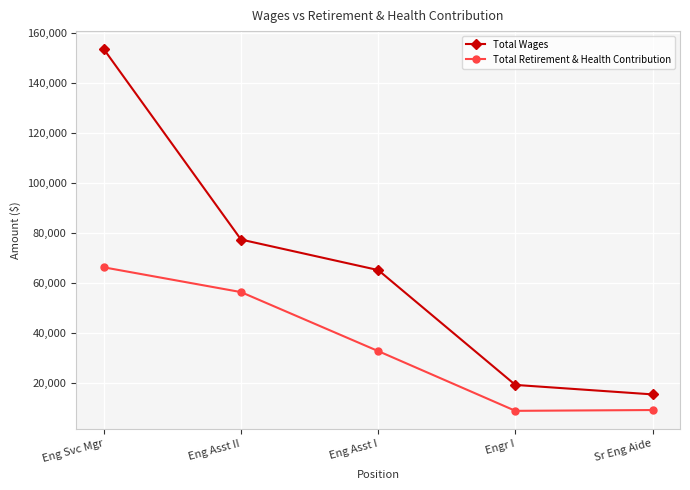

What is the average value of the Total Wages series?

66027